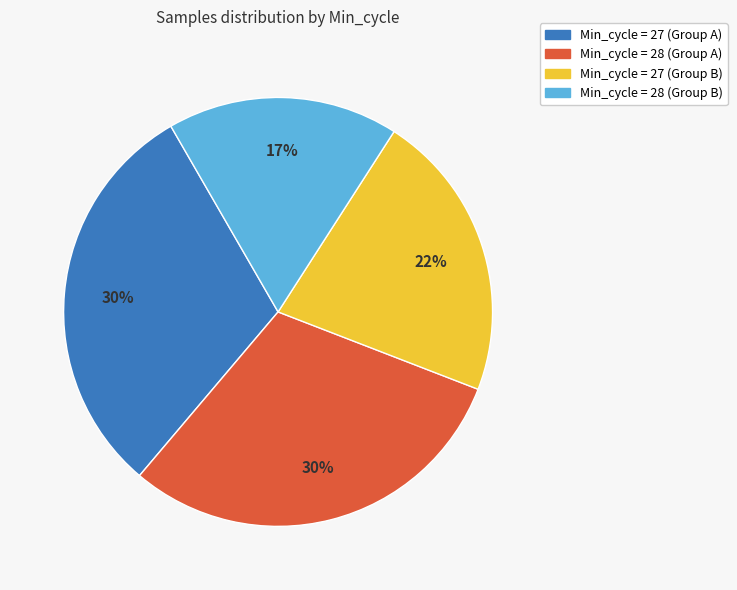

To the nearest percent, what is the difference between the largest and smallest slice percentages?

13%